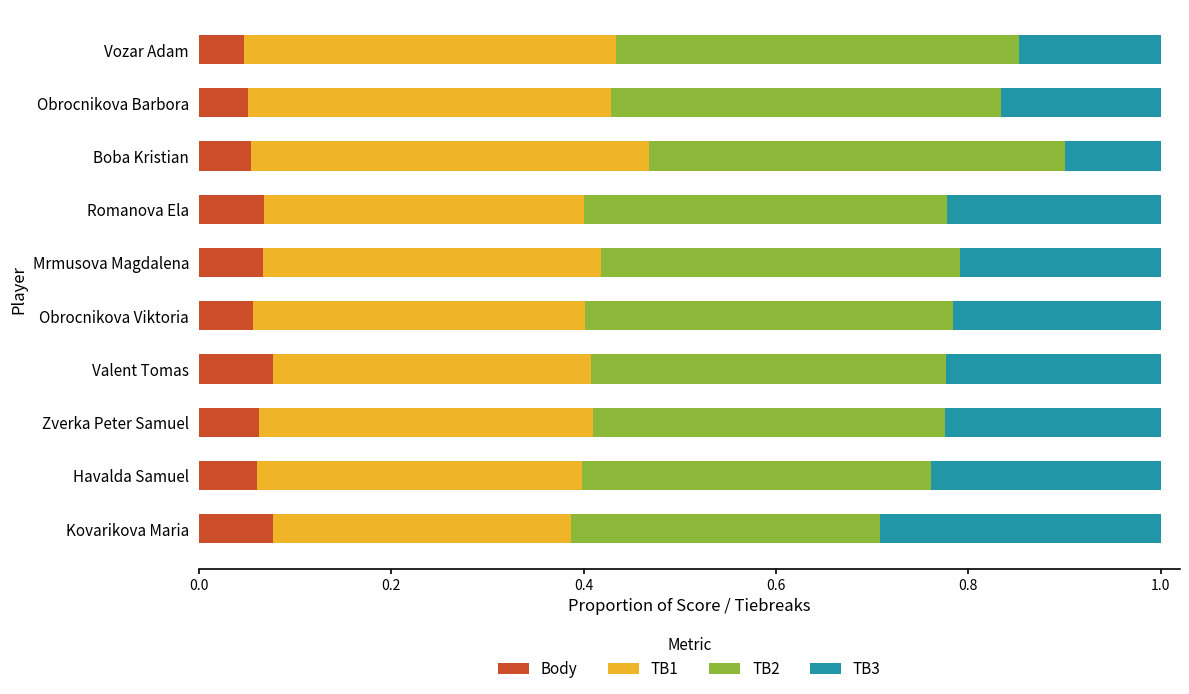

The Body series shows 0.1 at Zverka Peter Samuel. True or false?

True